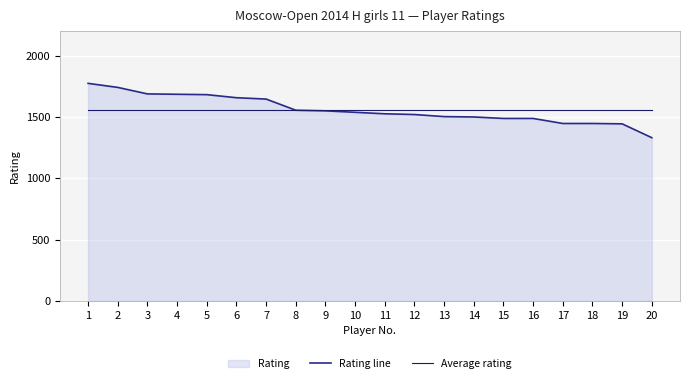

Does the chart display data point markers on the line(s)?

No